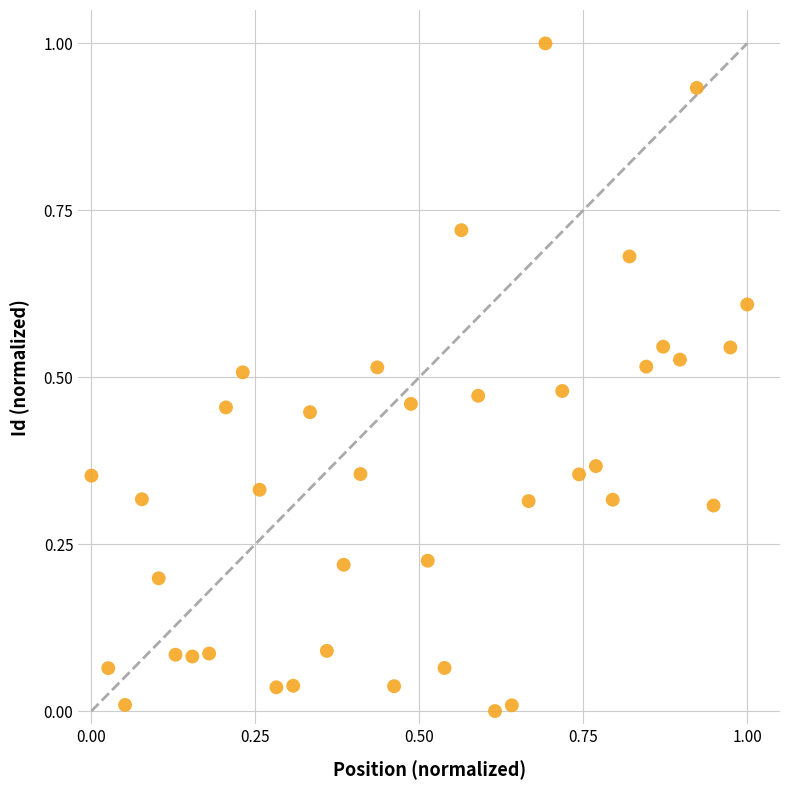

What is the range of X values (max minus min)?

1.0